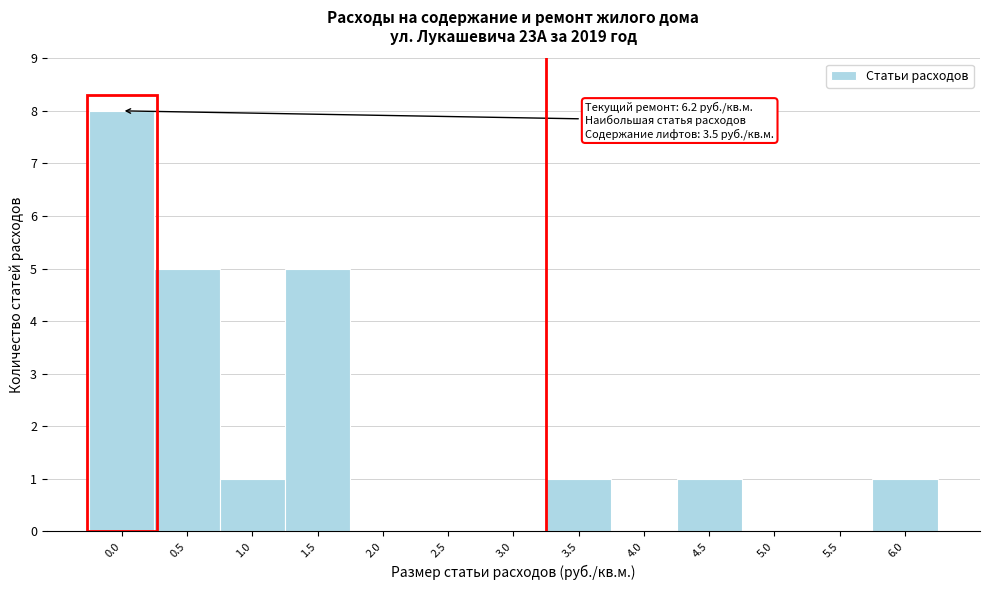

Reading left to right, extract all data points from this chart.

0.0=8	0.5=5	1.0=1	1.5=5	2.0=0	2.5=0	3.0=0	3.5=1	4.0=0	4.5=1	5.0=0	5.5=0	6.0=1